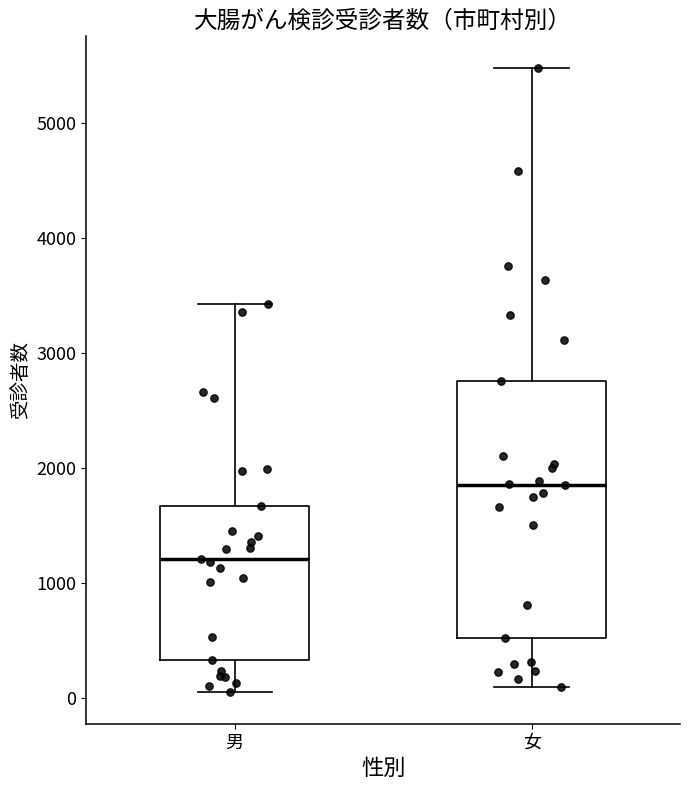

Where is the upper edge of the box for 女 on the y-axis? The values are not printed on the chart, so give them approximately, as read against the axis.

2800